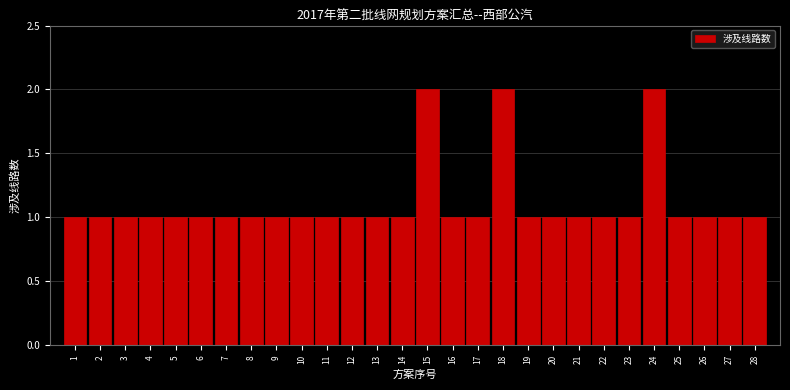

Reading left to right, what are all the values shown in this chart?

1=1	2=1	3=1	4=1	5=1	6=1	7=1	8=1	9=1	10=1	11=1	12=1	13=1	14=1	15=2	16=1	17=1	18=2	19=1	20=1	21=1	22=1	23=1	24=2	25=1	26=1	27=1	28=1